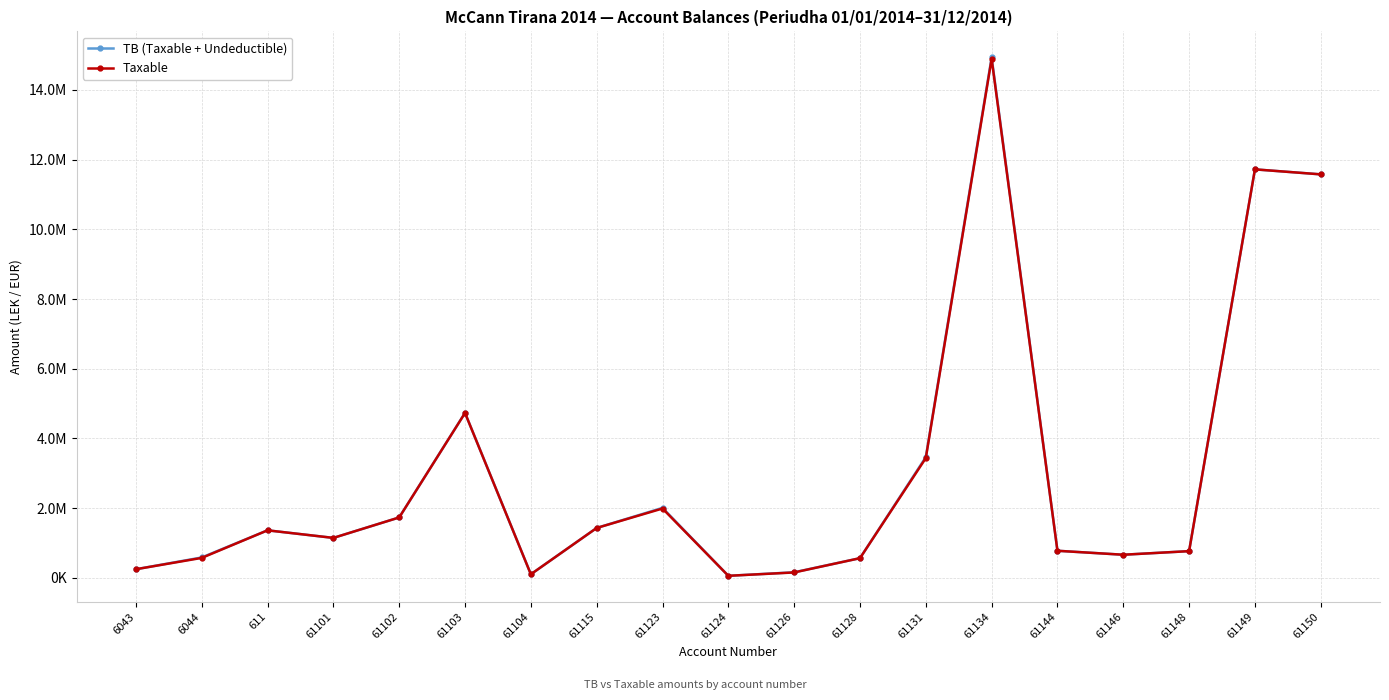

What is the average value of the TB (Taxable + Undeductible) series?

3056356.3